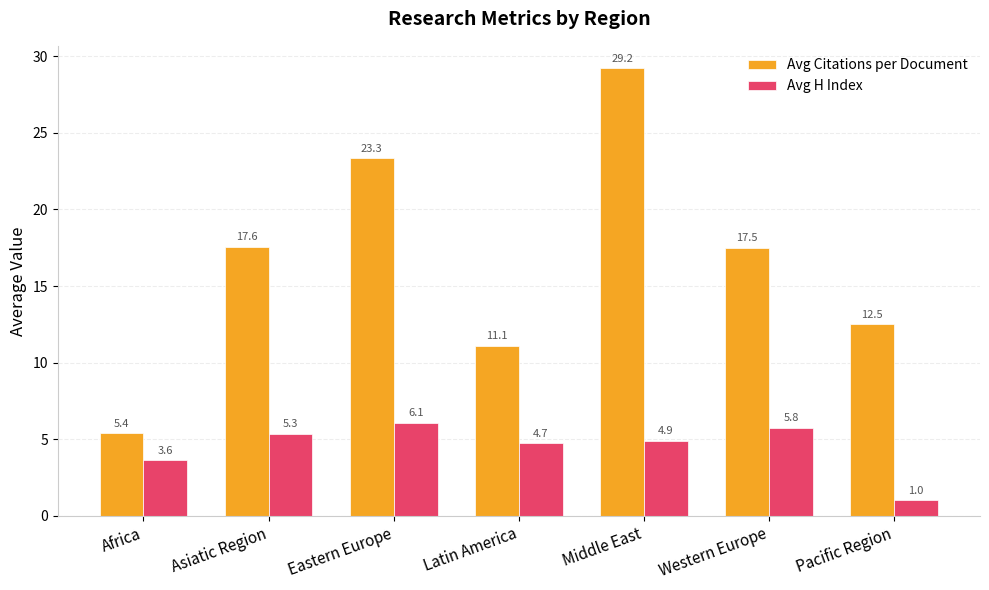

What are all the series names shown in the legend?

Avg Citations per Document, Avg H Index